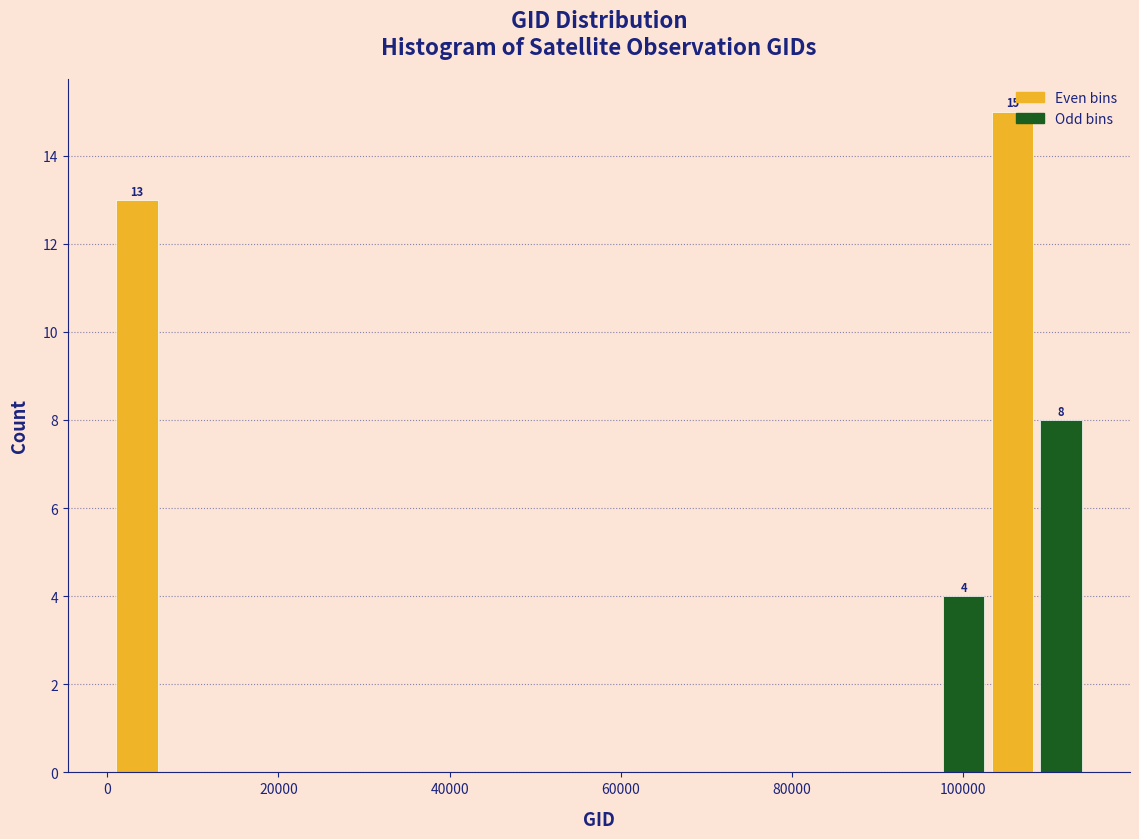

Around what value on the x-axis is the tallest bar? Give the approximate position of its centre, as read against the axis.

106000